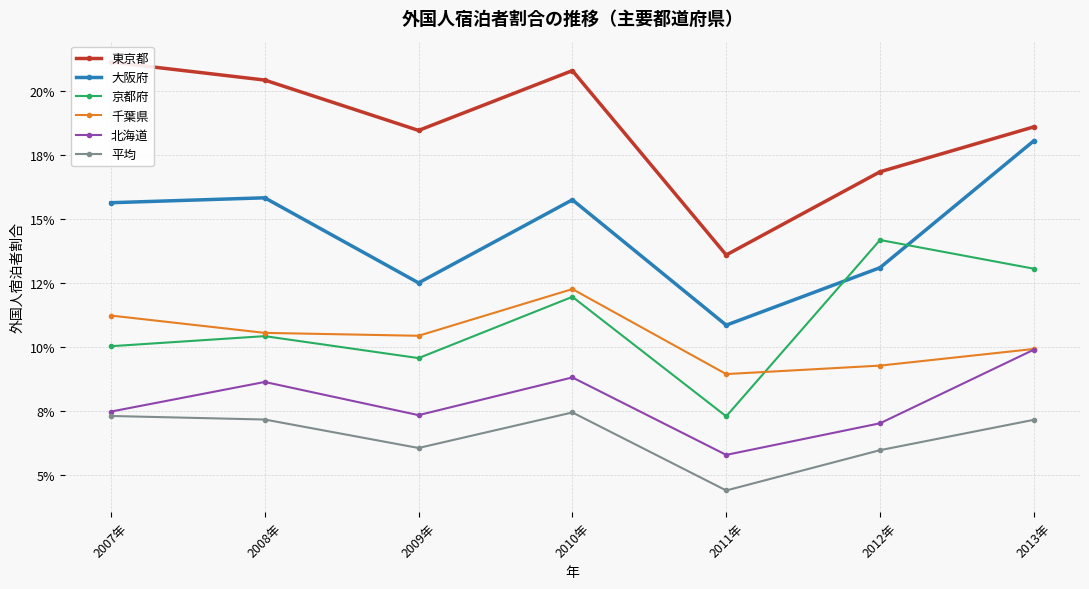

Reading left to right, what are all the values shown in this chart?

東京都: 2007年=0.2	2008年=0.2	2009年=0.2	2010年=0.2	2011年=0.1	2012年=0.2	2013年=0.2
大阪府: 2007年=0.2	2008年=0.2	2009年=0.1	2010年=0.2	2011年=0.1	2012年=0.1	2013年=0.2
京都府: 2007年=0.1	2008年=0.1	2009年=0.1	2010年=0.1	2011年=0.1	2012年=0.1	2013年=0.1
千葉県: 2007年=0.1	2008年=0.1	2009年=0.1	2010年=0.1	2011年=0.1	2012年=0.1	2013年=0.1
北海道: 2007年=0.1	2008年=0.1	2009年=0.1	2010年=0.1	2011年=0.1	2012年=0.1	2013年=0.1
平均: 2007年=0.1	2008年=0.1	2009年=0.1	2010年=0.1	2011年=0.0	2012年=0.1	2013年=0.1